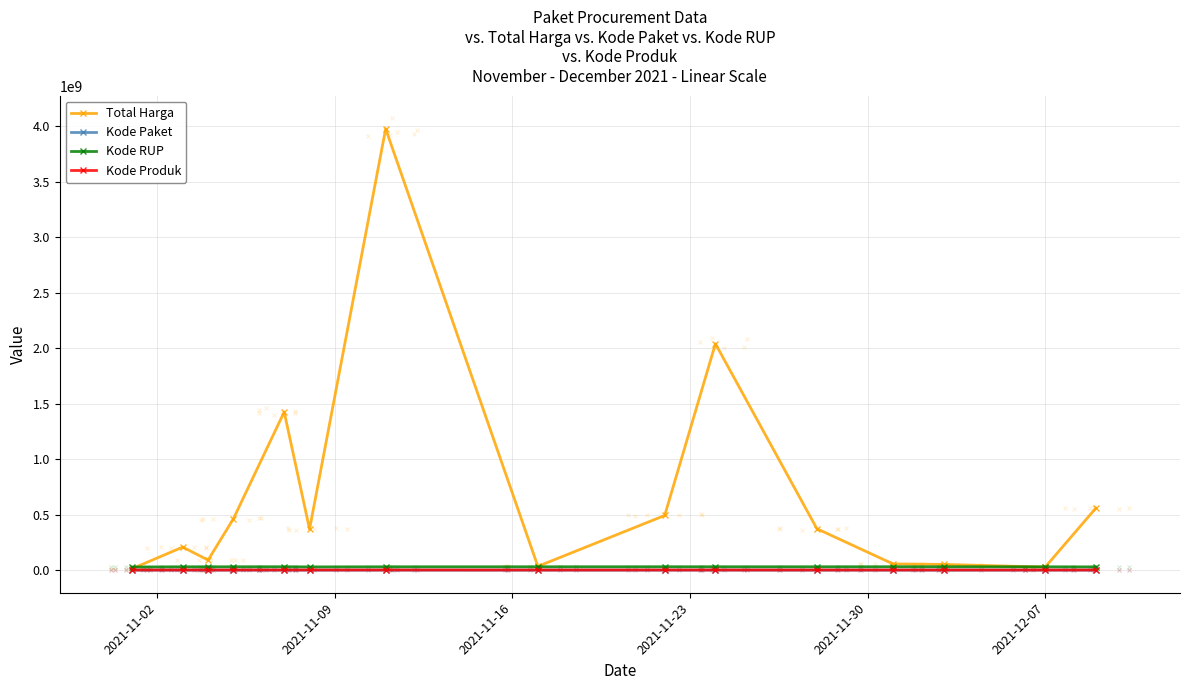

What are all the series names shown in the legend?

Total Harga, Kode Paket, Kode RUP, Kode Produk